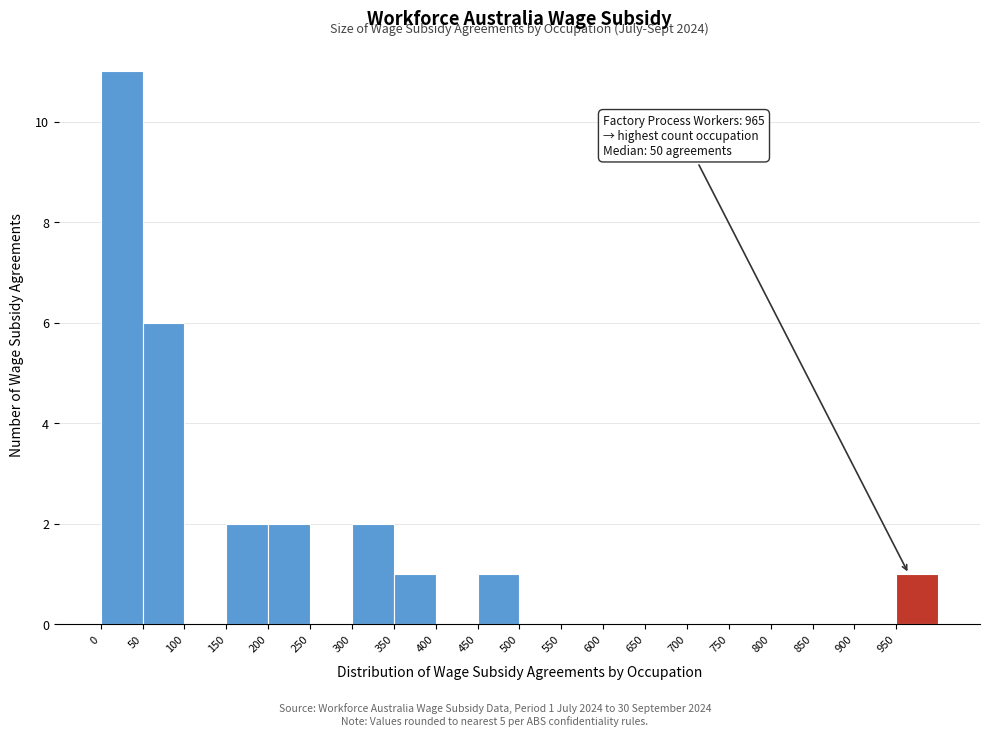

Over which range of the x-axis is the bar tallest?

0 to 50